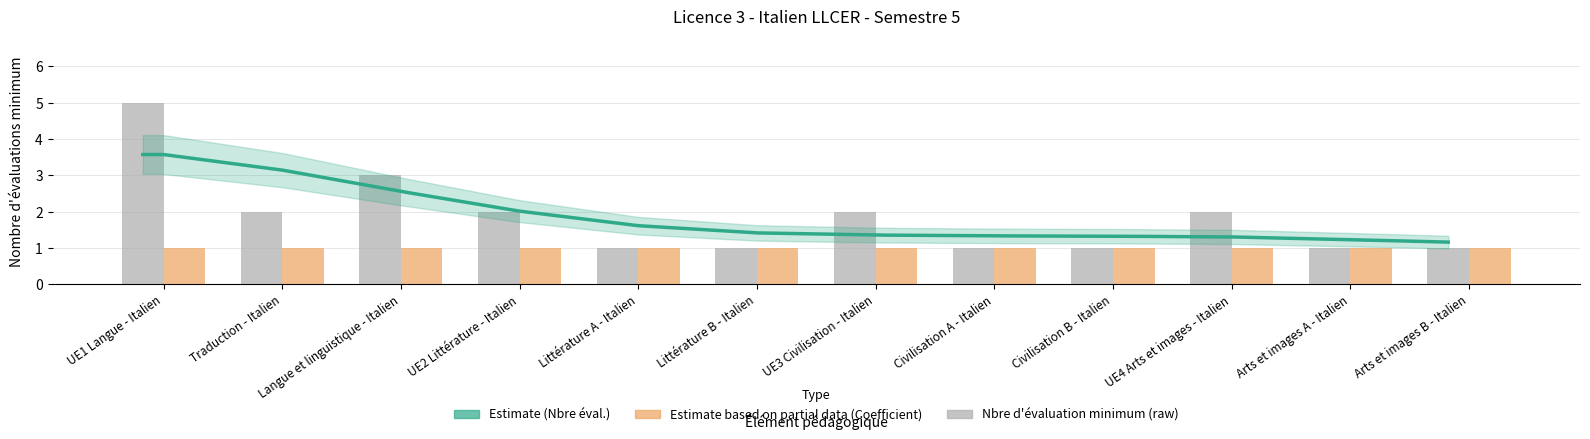

Are the bars horizontal?

No